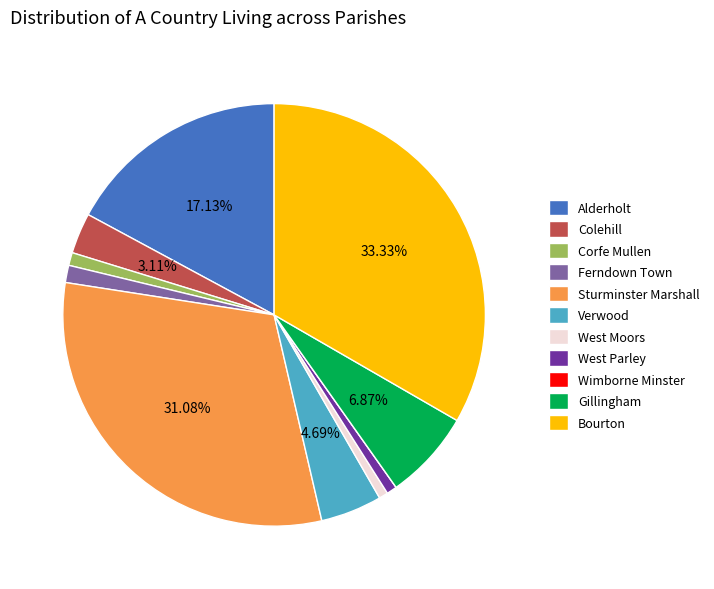

What is the largest slice in the pie chart?

Bourton